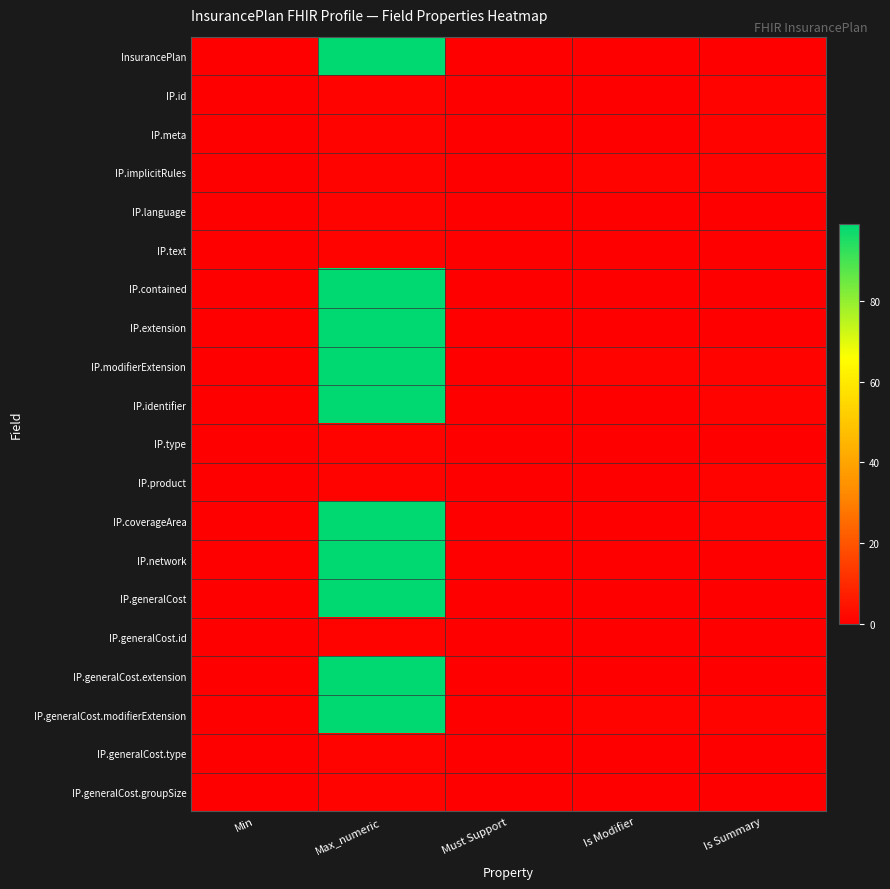

Count the number of data series in this chart.

20